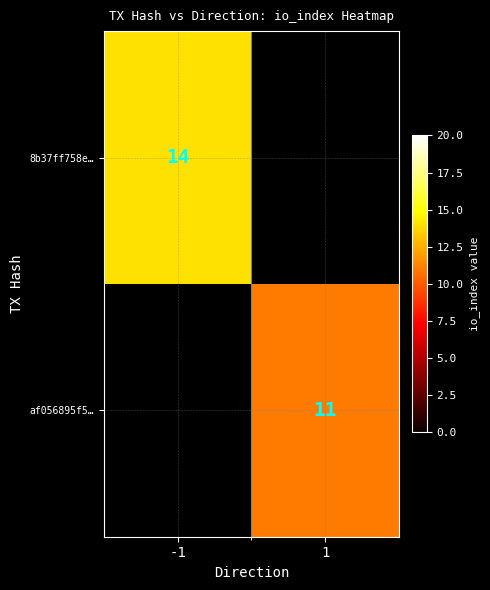

Is it true that 8b37ff758e… equals 7 at -1?

False